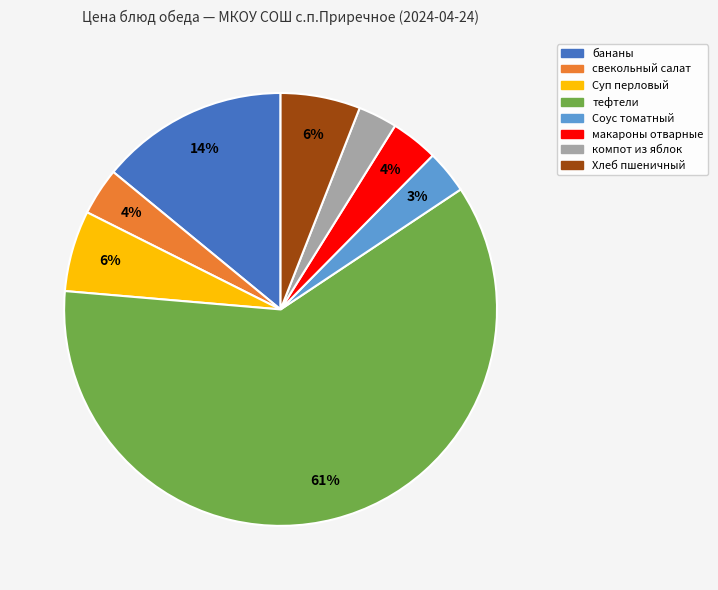

True or false: тефтели accounts for 48% of the total.

False